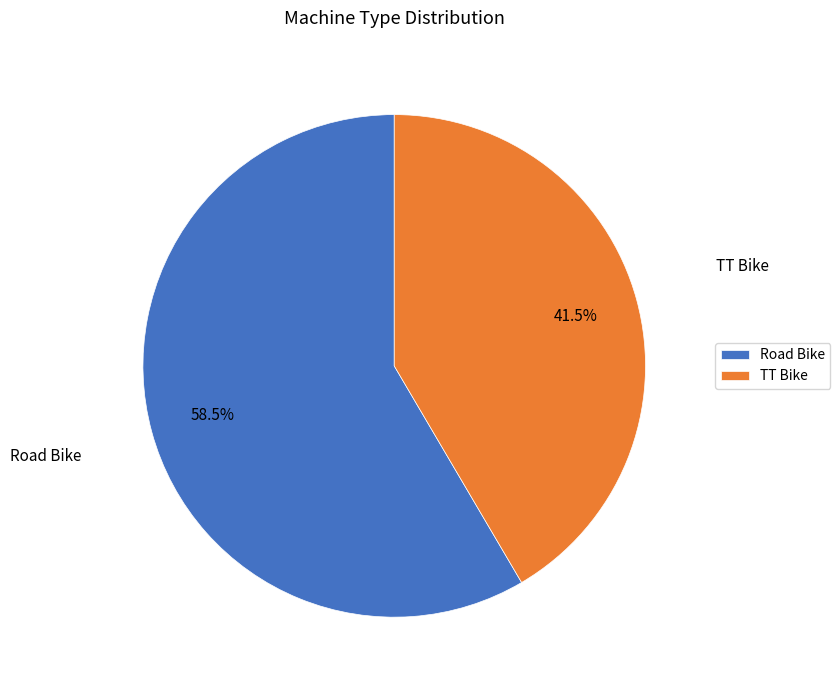

How many slices are in this pie chart?

2